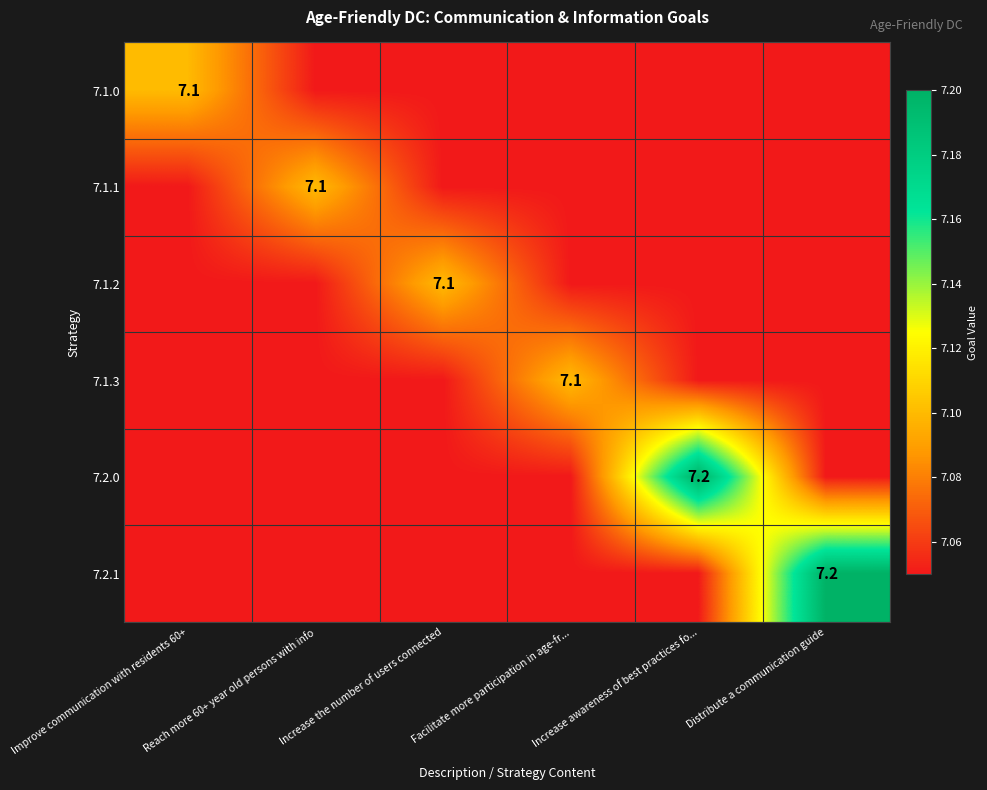

What is the difference between the maximum and minimum values in the 7.2.0 series?

0.2